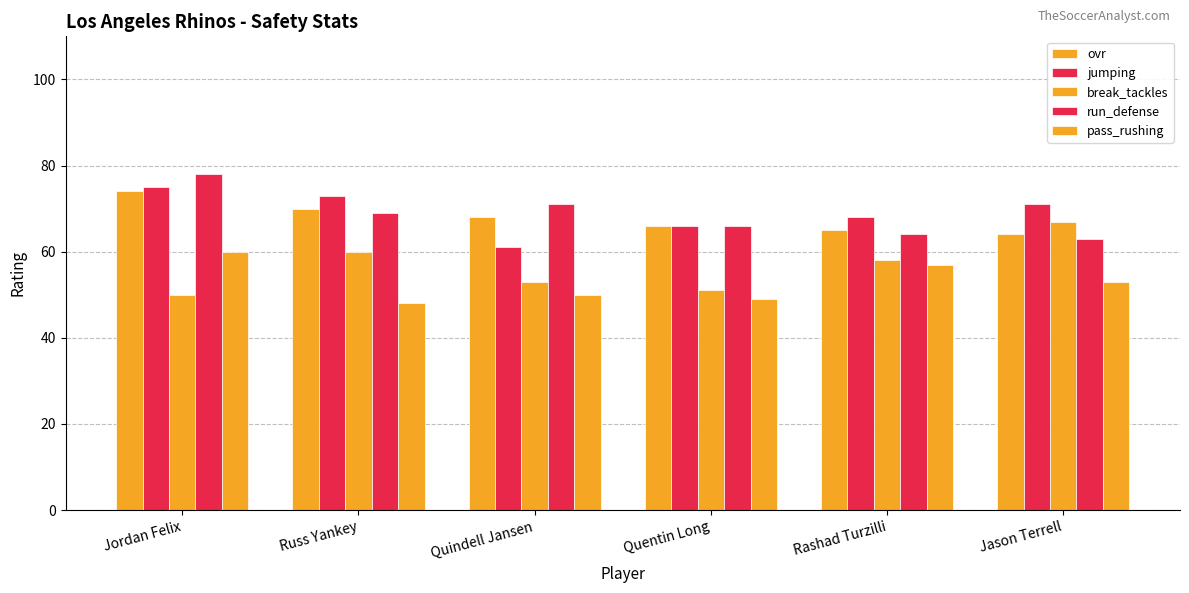

Reading left to right, list all the values displayed in this chart.

ovr: 74	70	68	66	65	64
jumping: 75	73	61	66	68	71
break_tackles: 50	60	53	51	58	67
run_defense: 78	69	71	66	64	63
pass_rushing: 60	48	50	49	57	53